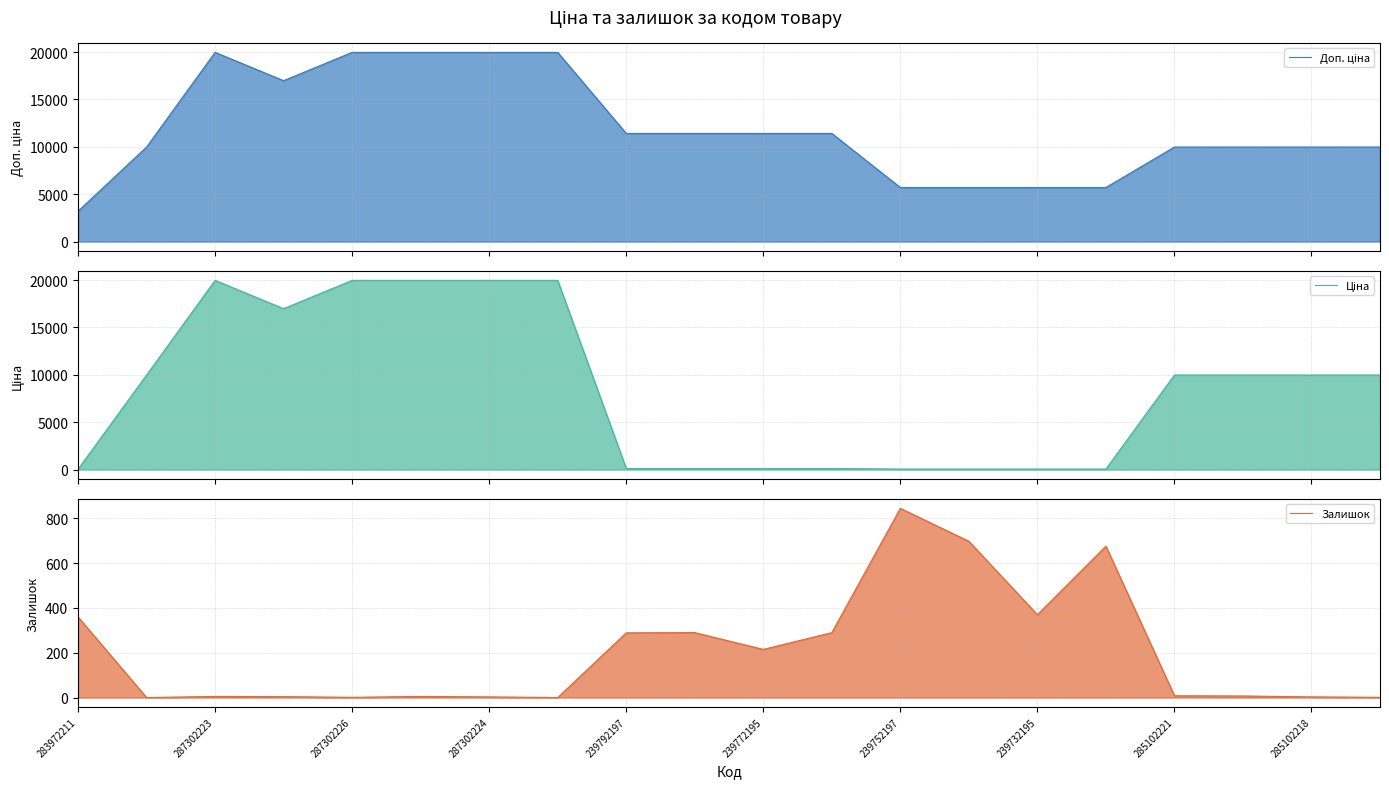

How many lines are shown in the chart?

3